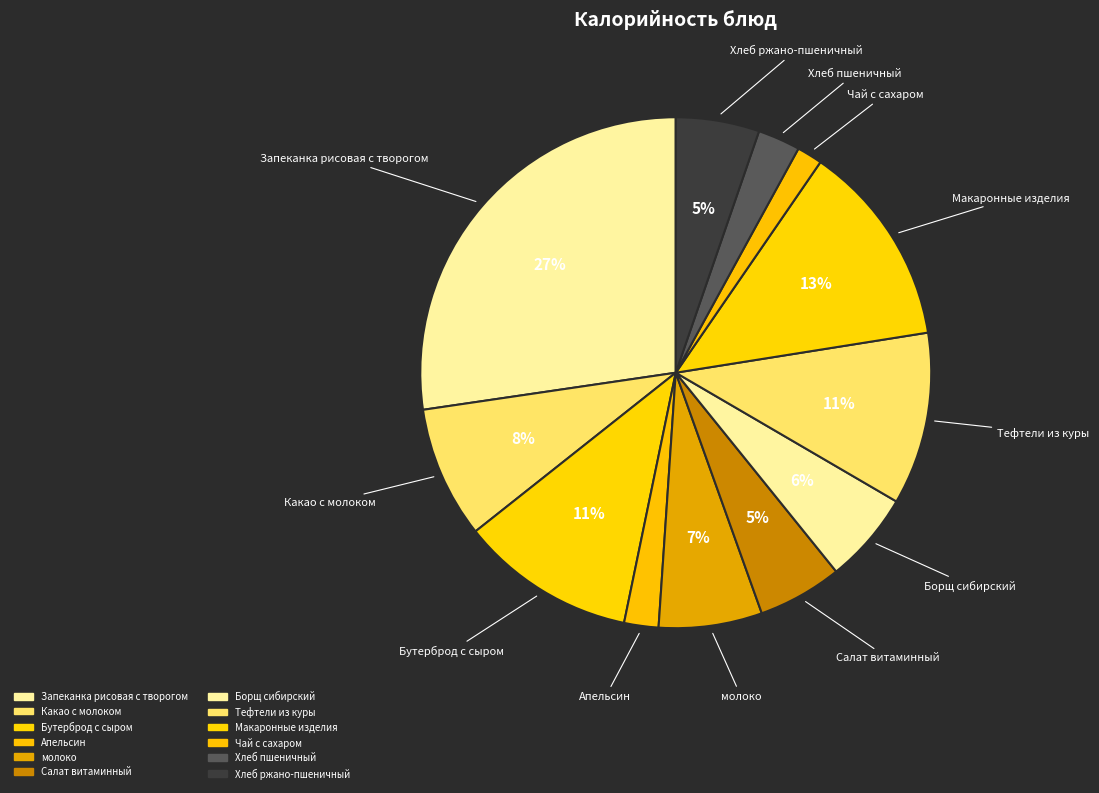

Does Салат витаминный account for over 50% of the chart?

No